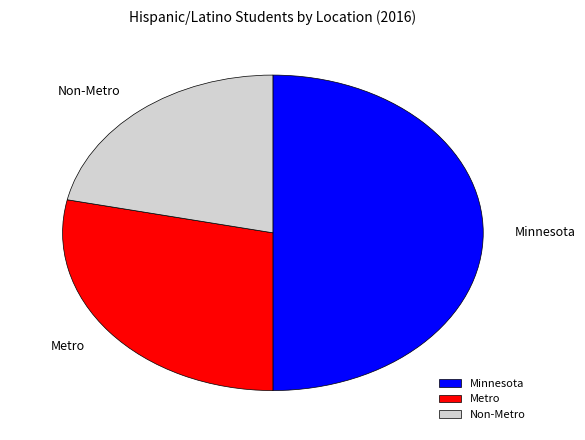

Rank the categories by value from highest to lowest.

Minnesota, Metro, Non-Metro